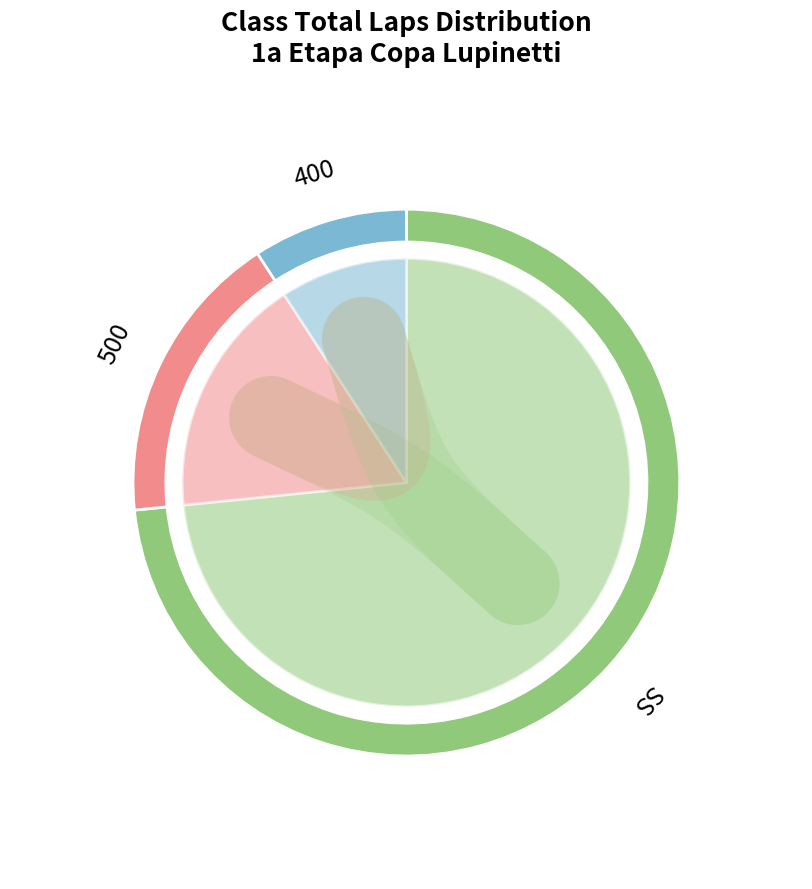

Between SS and SS, which is larger?

SS